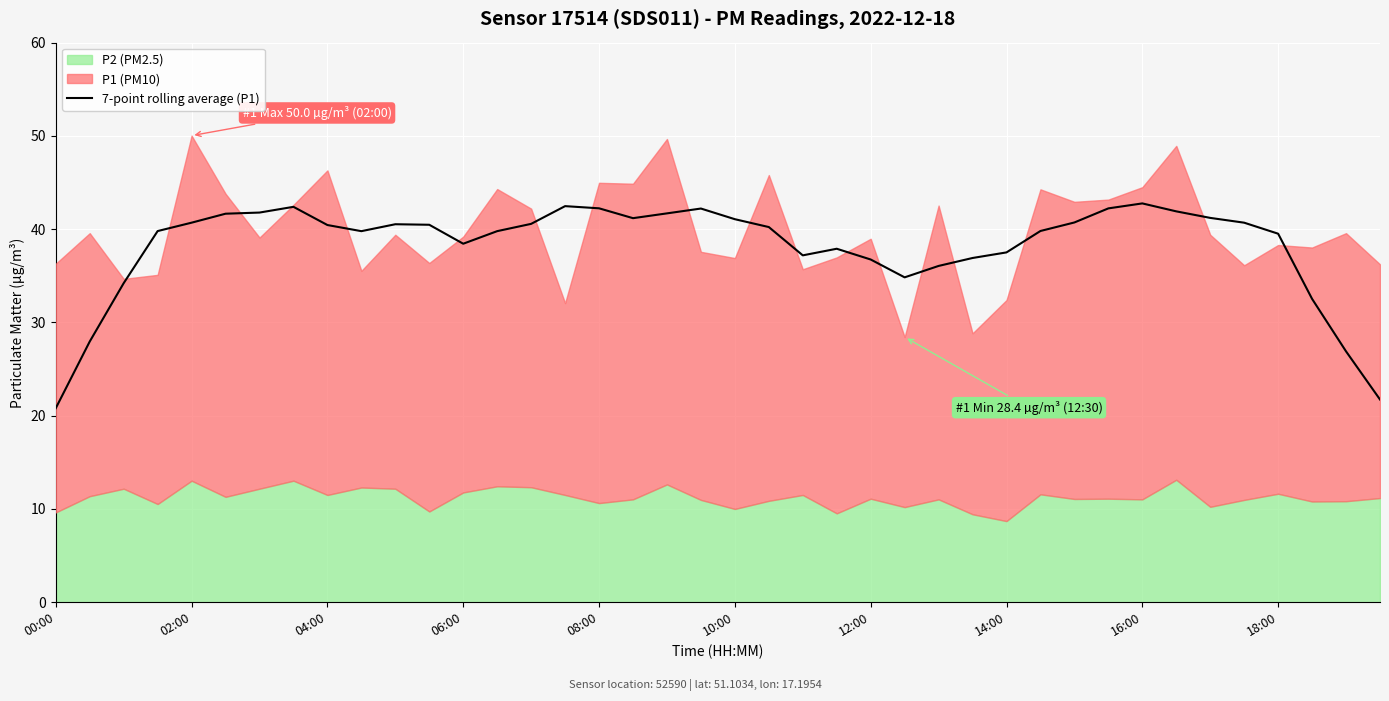

Where is the data nearest to the value 31?

37